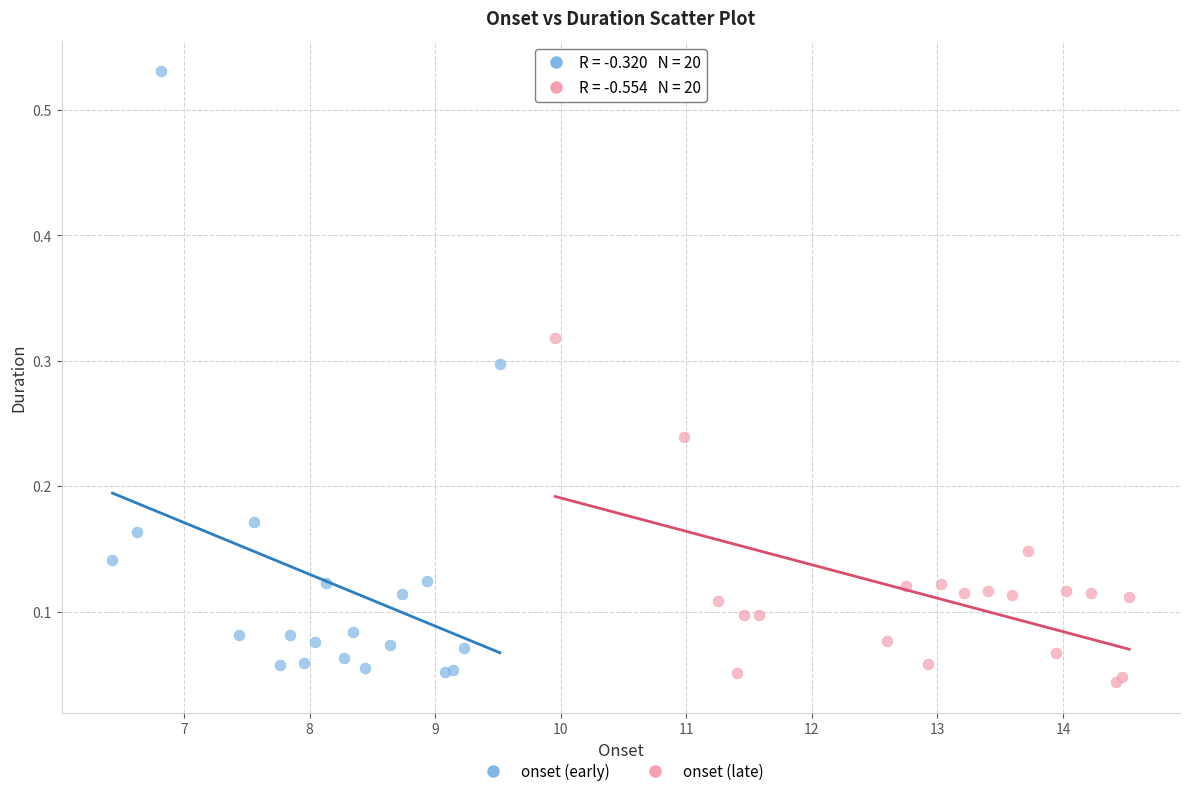

Which series contains the highest Y value?

onset (early)